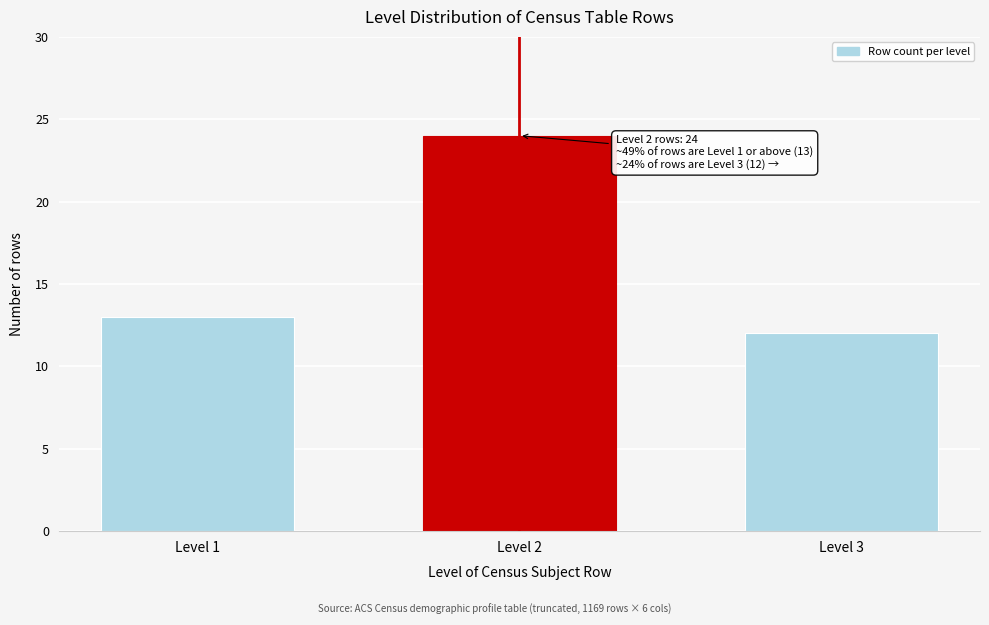

Reading left to right, what are all the values shown in this chart?

13	24	12